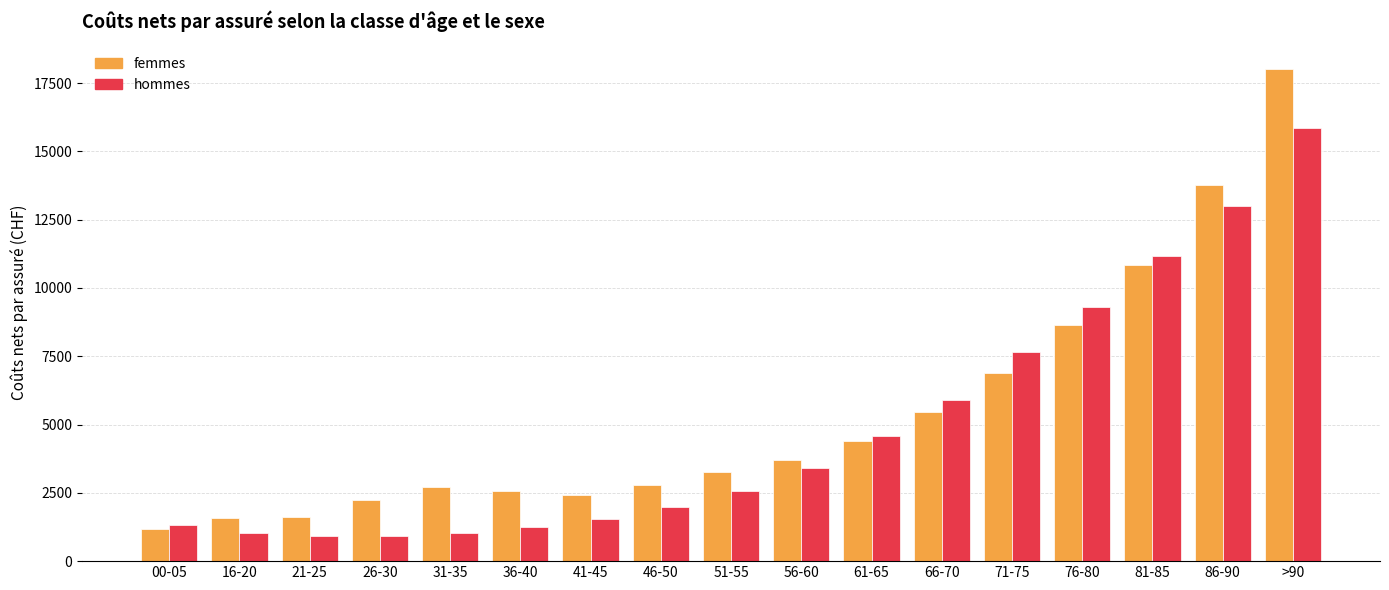

What value does the femmes series have at 21-25?

1631